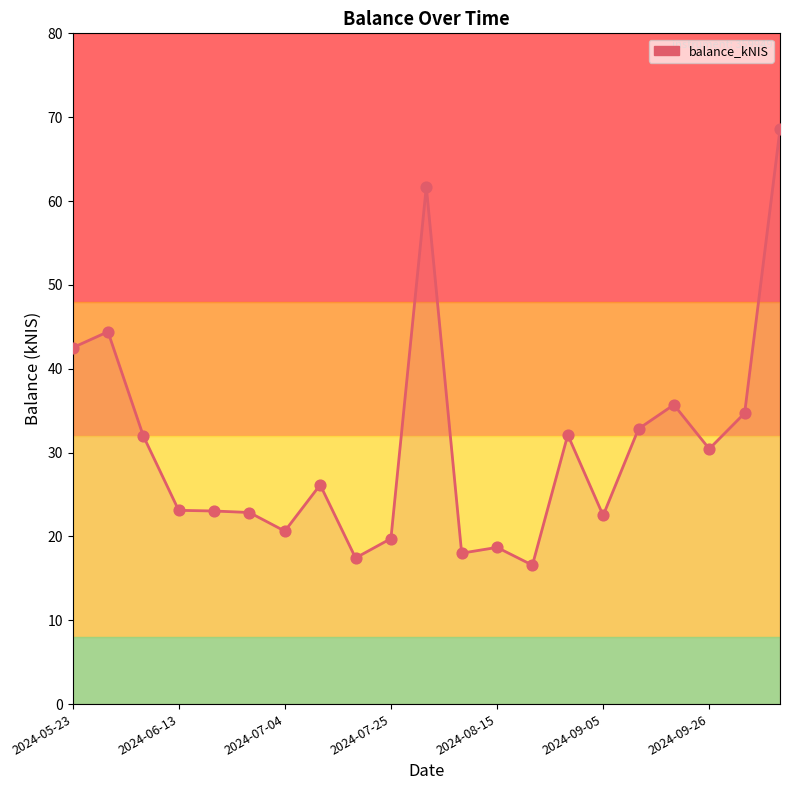

What is the difference between the maximum and minimum values?

52.0